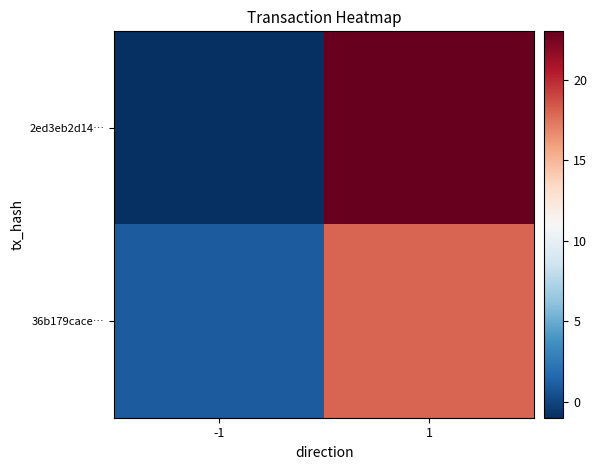

Reading left to right, what are all the values shown in this chart?

2ed3eb2d14…: -1=-1	1=23
36b179cace…: -1=1	1=18